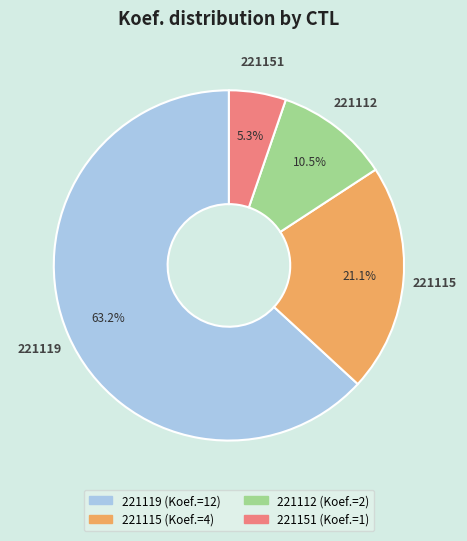

How many segments does this pie chart have?

4